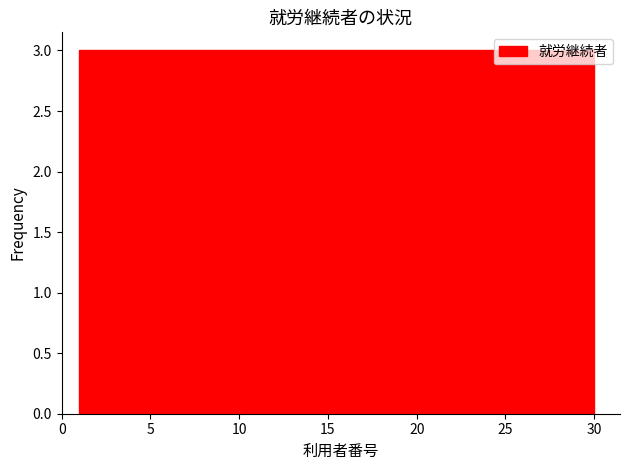

How tall is the bar that spans 27.1 to 30.0 on the x-axis? Neither the bar edges nor the heights are printed on the chart, so give them approximately, as read against the axes.

3